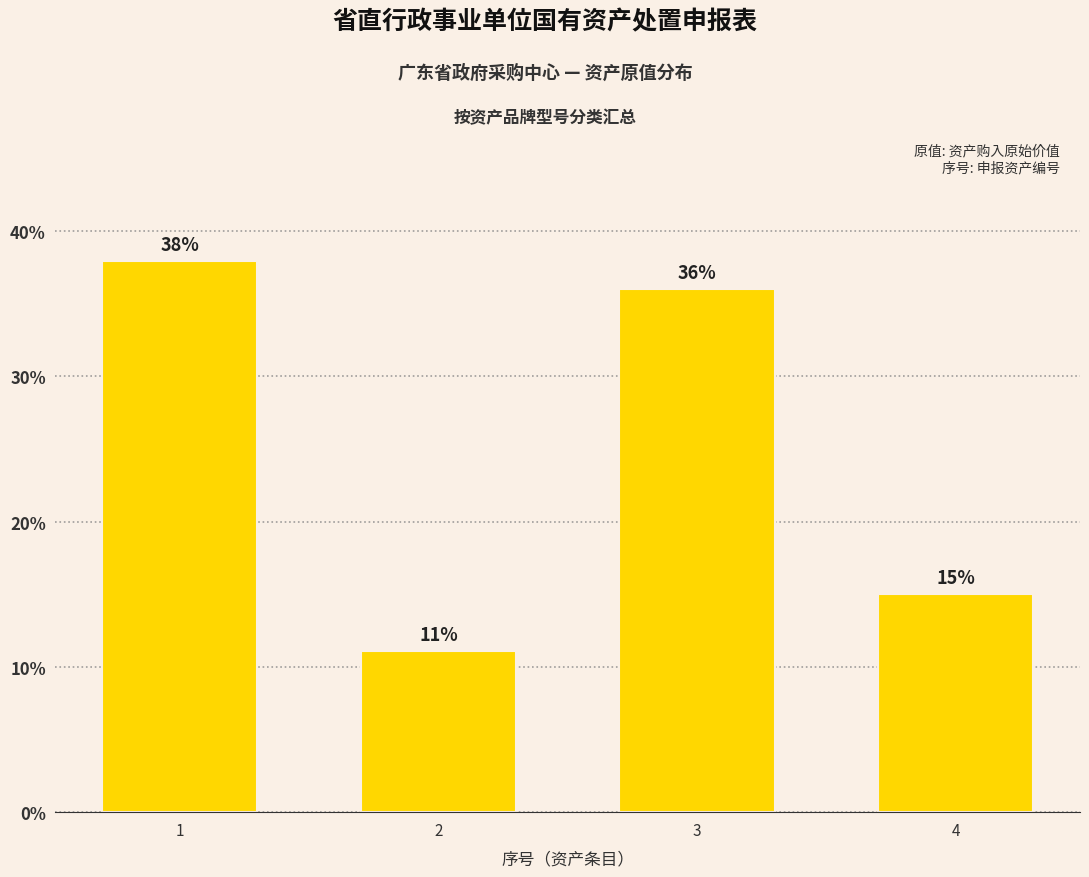

What is the value of the 4th bar from the left?

15.0